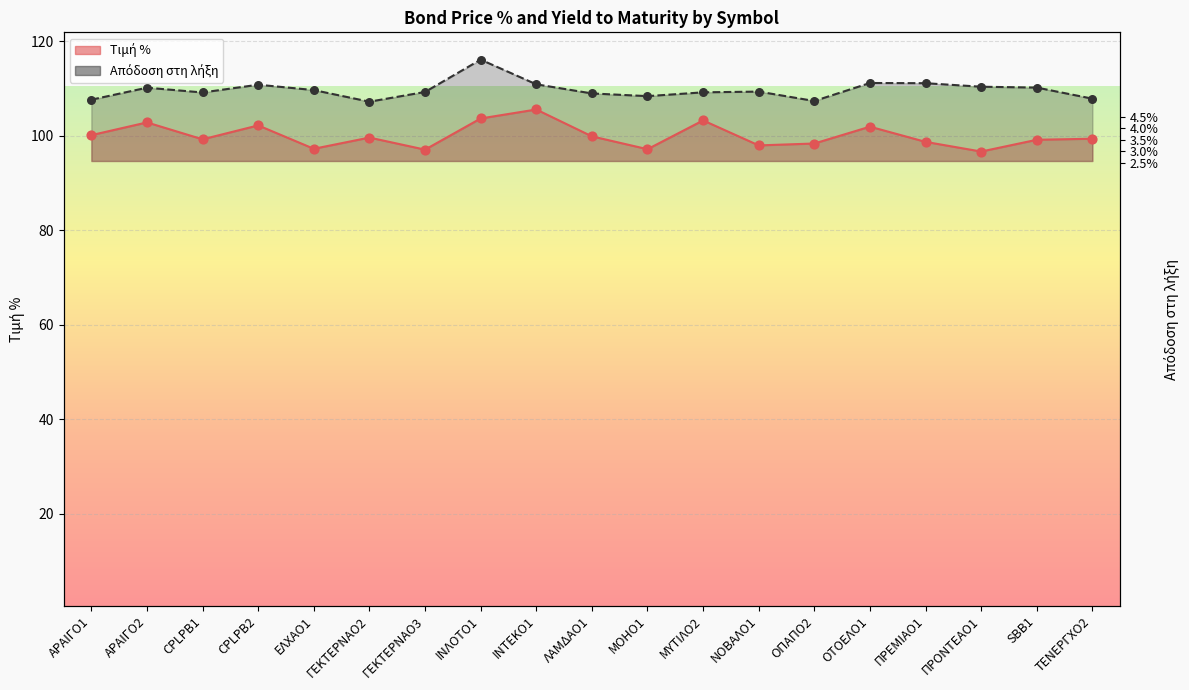

Is the value of Τιμή % at ΠΡΟΝΤΕΑΟ1 greater than the value of Απόδοση στη λήξη at ΙΝΤΕΚΟ1?

No